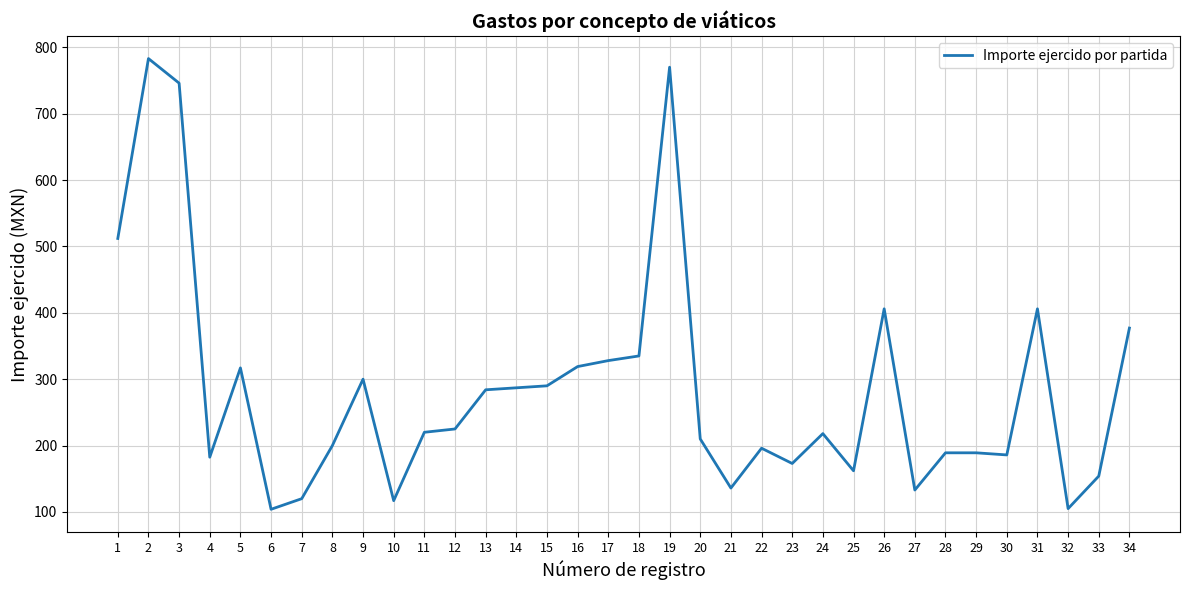

What is the maximum value shown in the chart?

783.0